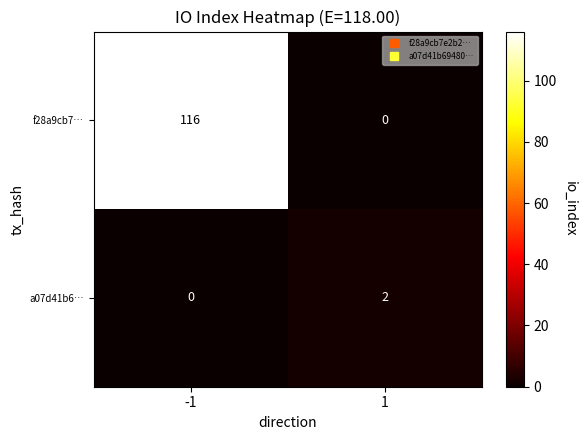

Reading left to right, what are all the values shown in this chart?

f28a9cb7…: -1=116	1=0
a07d41b6…: -1=0	1=2